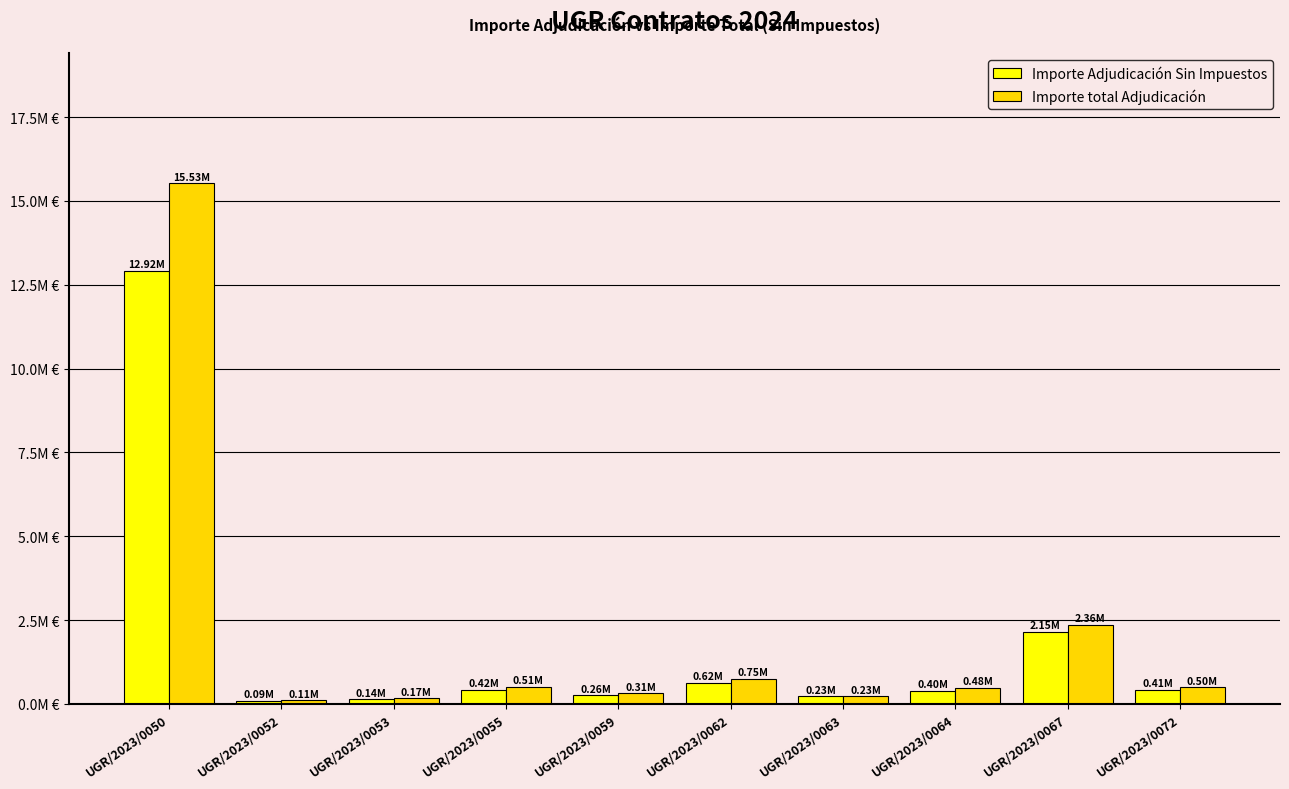

Reading right to left, extract all data points from this chart.

Importe Adjudicación Sin Impuestos: UGR/2023/0072=412500.0	UGR/2023/0067=2147738.8	UGR/2023/0064=396183.1	UGR/2023/0063=225000.0	UGR/2023/0062=623232.8	UGR/2023/0059=260000.0	UGR/2023/0055=417716.0	UGR/2023/0053=140525.0	UGR/2023/0052=91000.0	UGR/2023/0050=12921540.8
Importe total Adjudicación: UGR/2023/0072=499125.0	UGR/2023/0067=2362512.6	UGR/2023/0064=479381.6	UGR/2023/0063=225000.0	UGR/2023/0062=754111.6	UGR/2023/0059=314600.0	UGR/2023/0055=505436.4	UGR/2023/0053=170035.2	UGR/2023/0052=110110.0	UGR/2023/0050=15530075.7